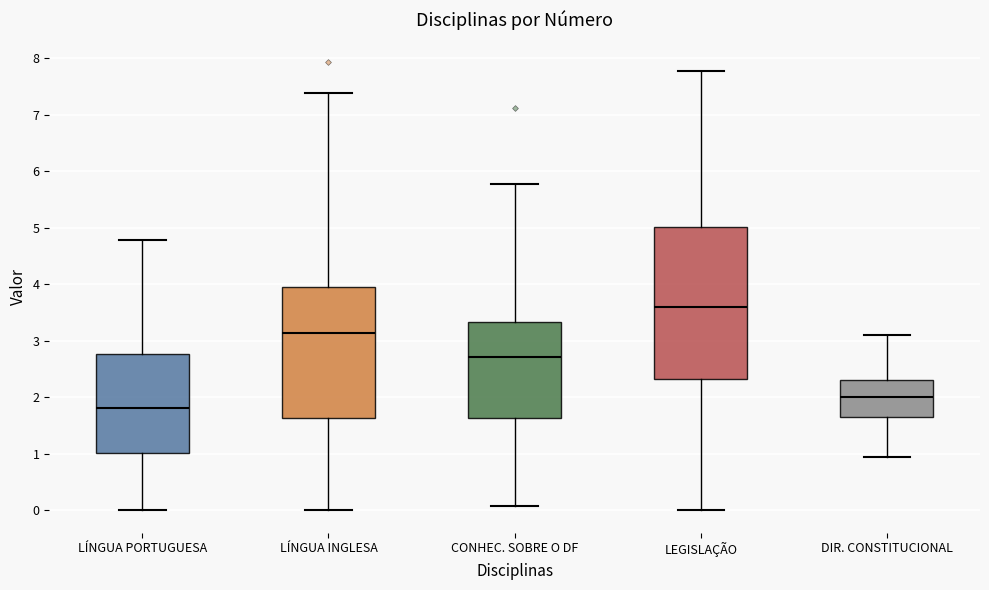

Where is the upper edge of the box for LEGISLAÇÃO on the y-axis? The values are not printed on the chart, so give them approximately, as read against the axis.

5.0